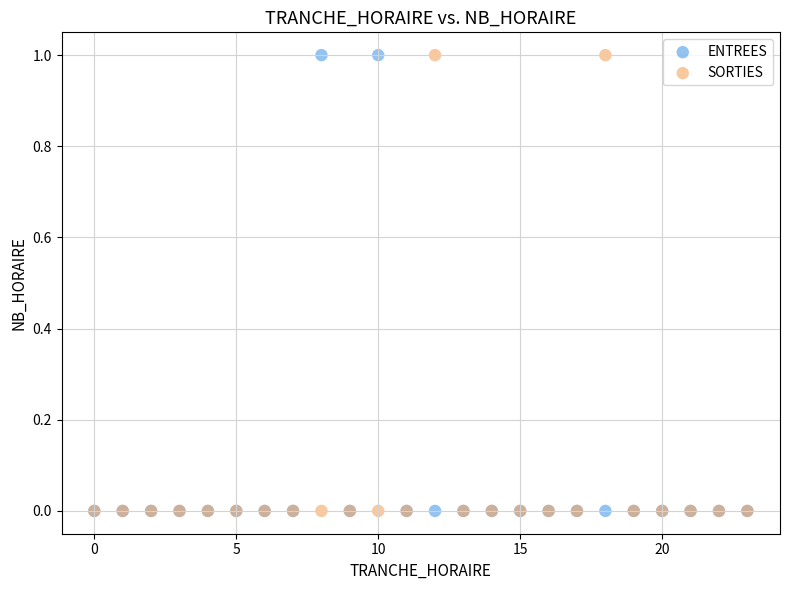

What are all the series names shown in the legend?

ENTREES, SORTIES